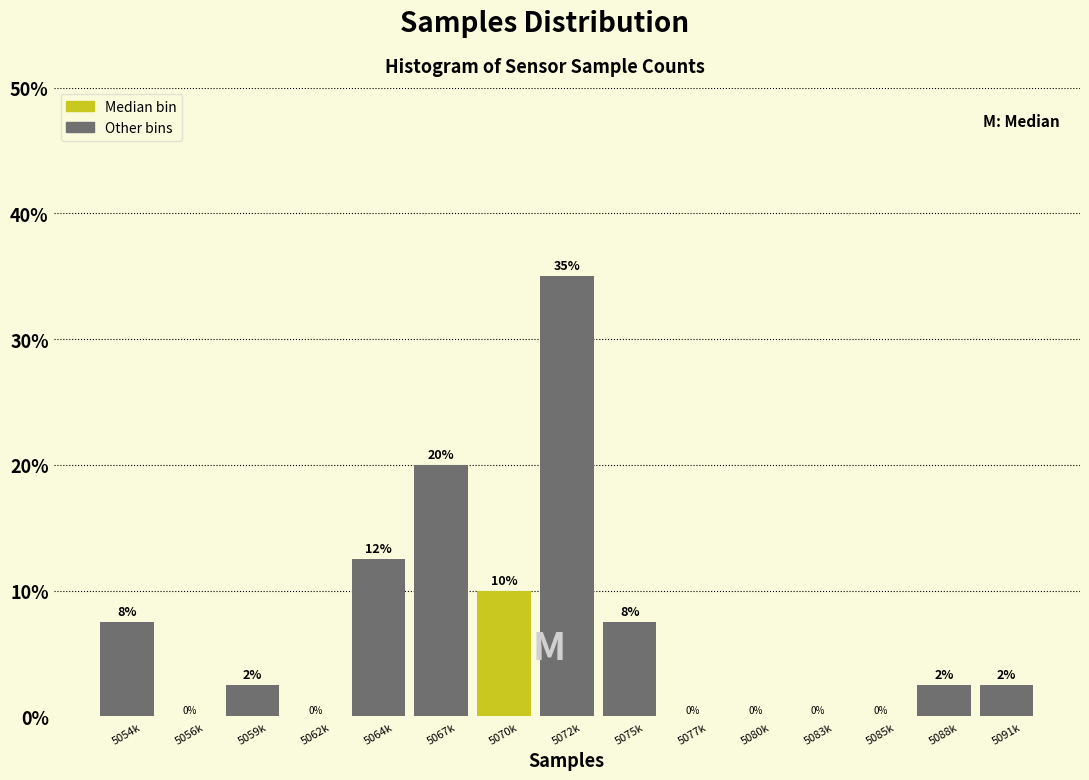

What is the ratio of the value at 5070k to the value at 5072k?

0.3